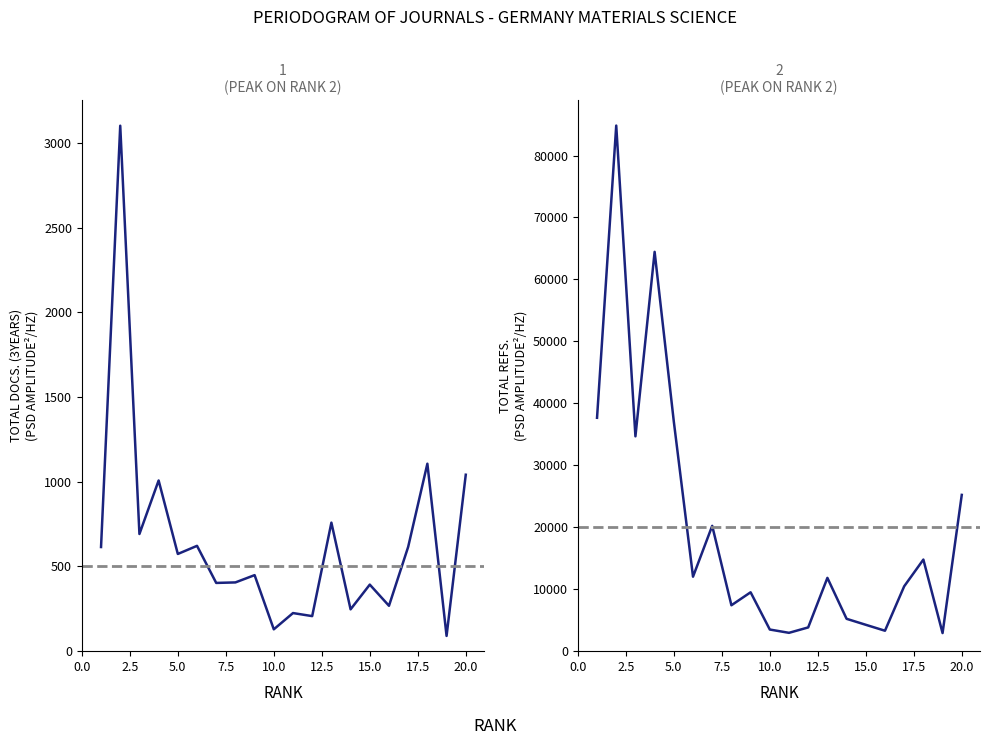

True or false: Total Docs. (3years) and Total Refs. cross at least once.

False